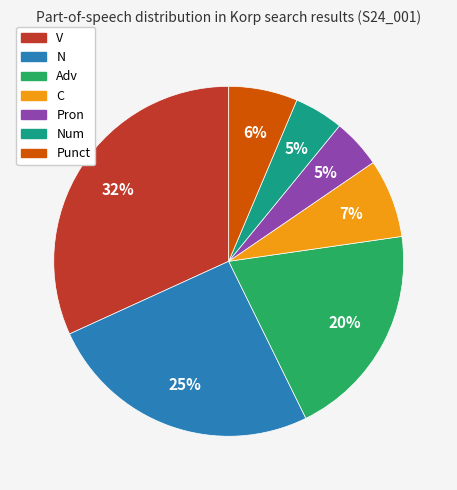

Does any single category account for the majority?

No